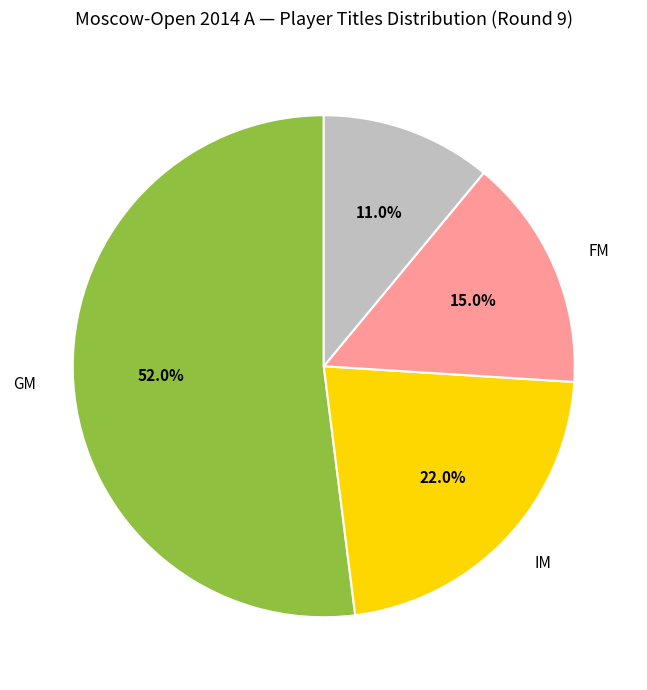

Is there a majority slice in this chart?

Yes